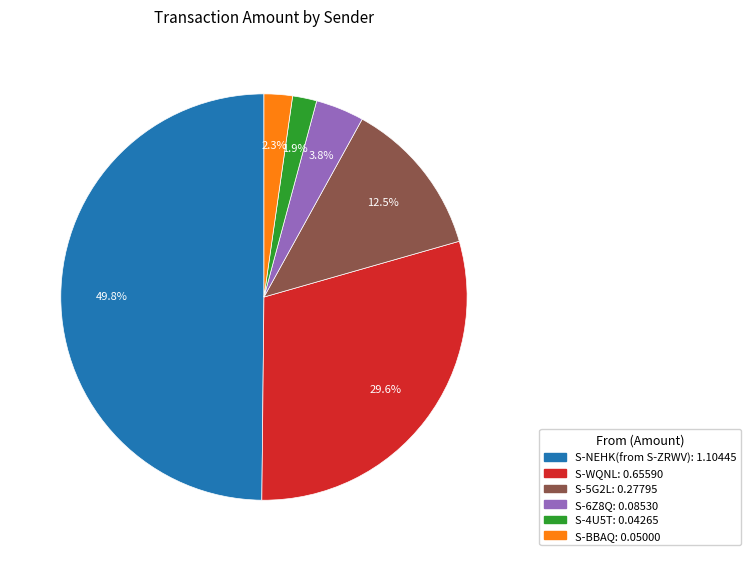

To the nearest percent, what percentage of the pie is S-6Z8Q?

4%